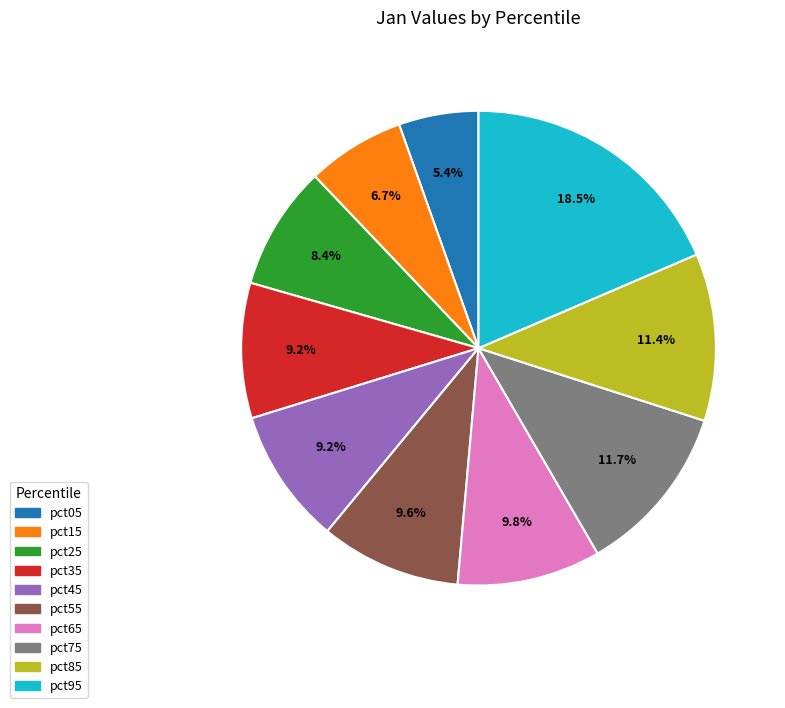

What portion of the pie excludes pct95?

81.5%